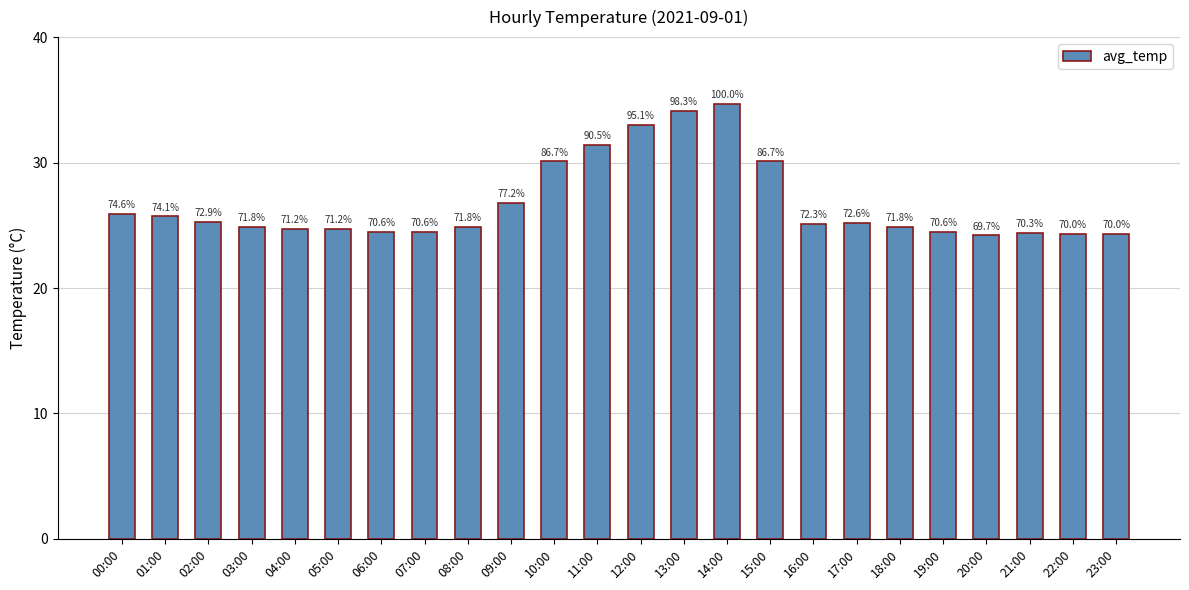

Which has a higher value, 15:00 or 14:00?

14:00